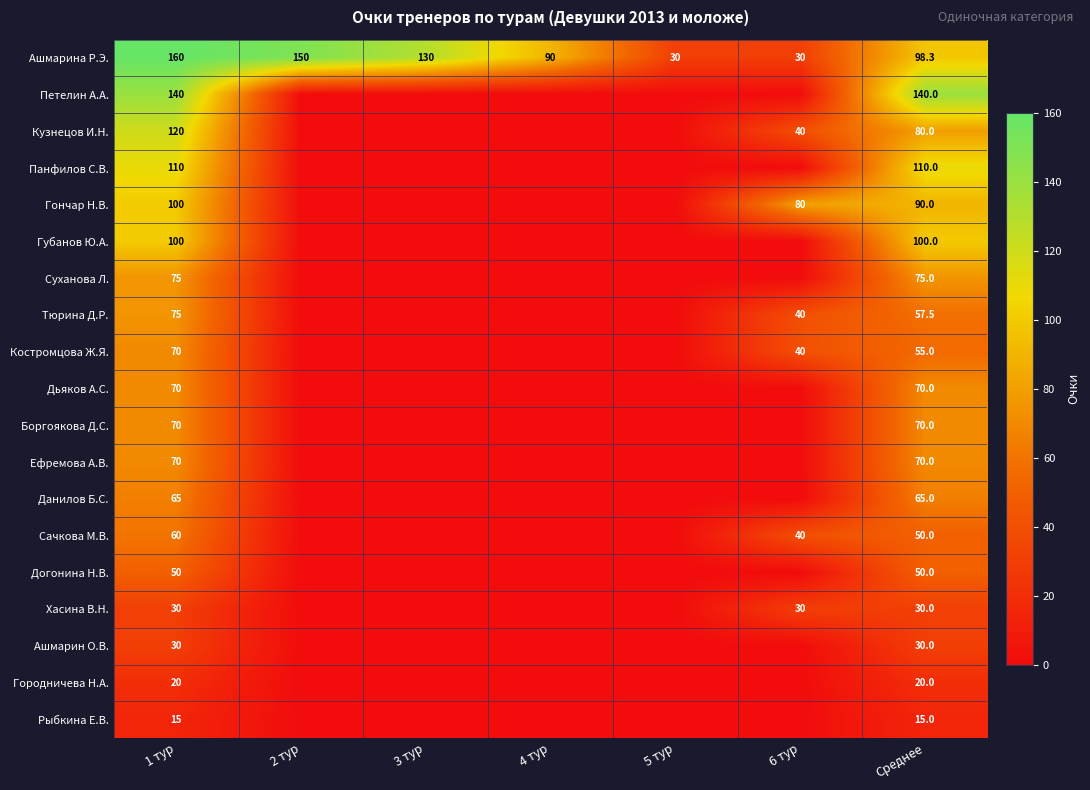

What is the average value of the Ашмарина Р.Э. series?

98.3